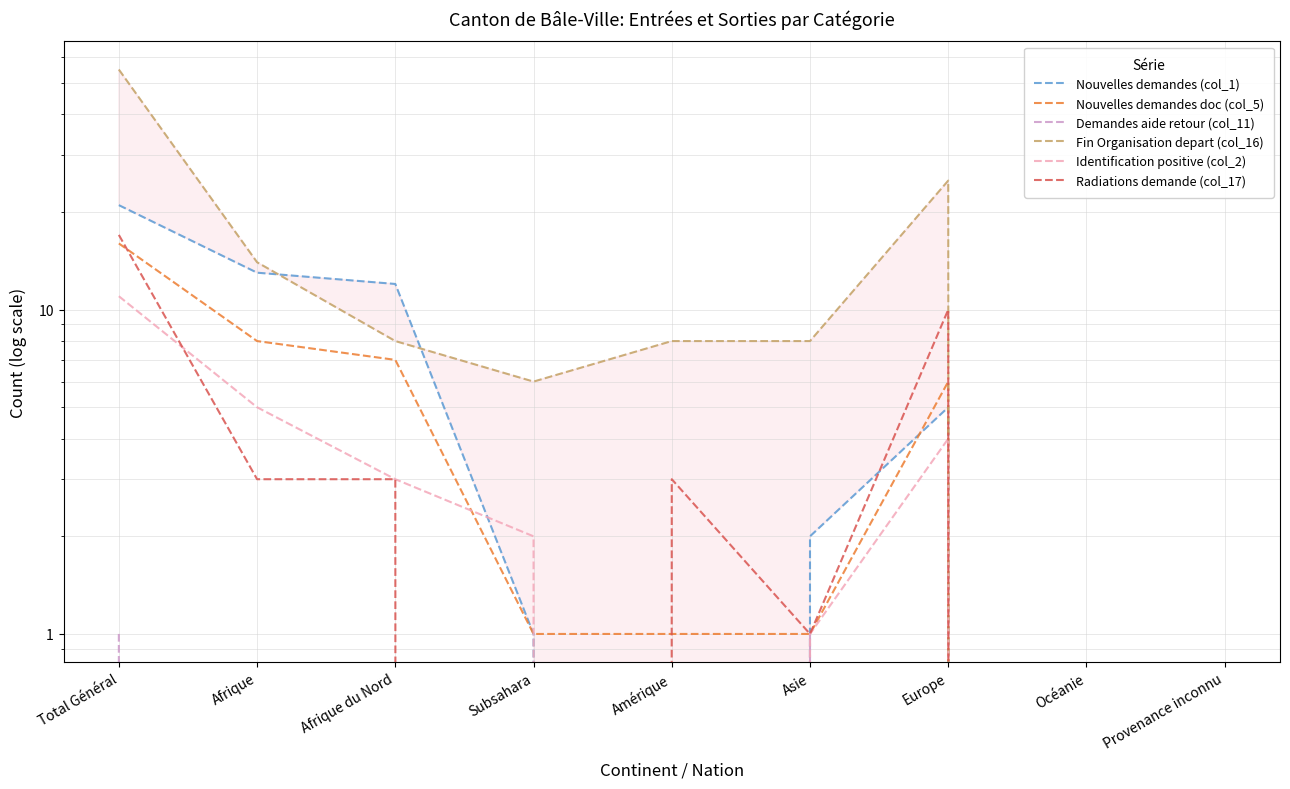

How many interior local peaks does the Radiations demande (col_17) series have?

2